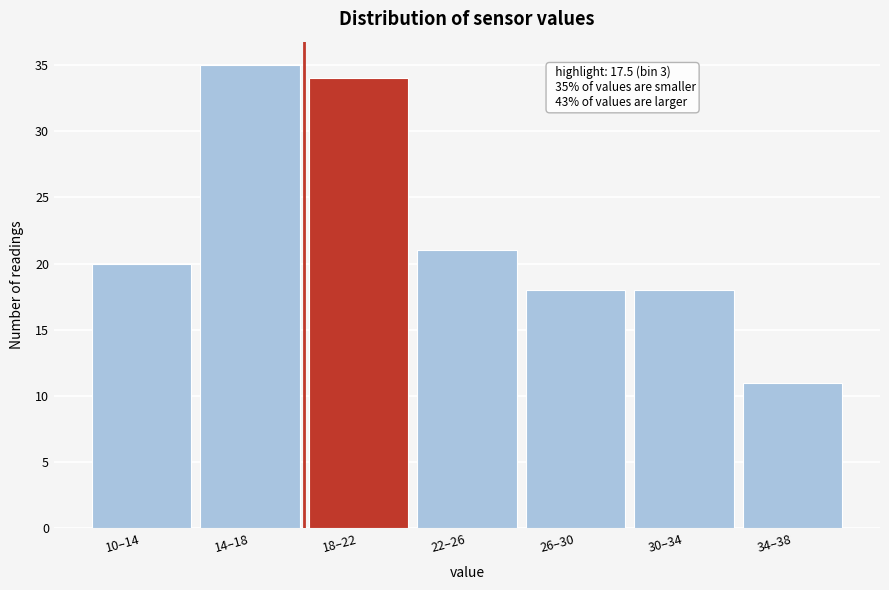

Reading left to right, what are all the values shown in this chart?

20	35	34	21	18	18	11